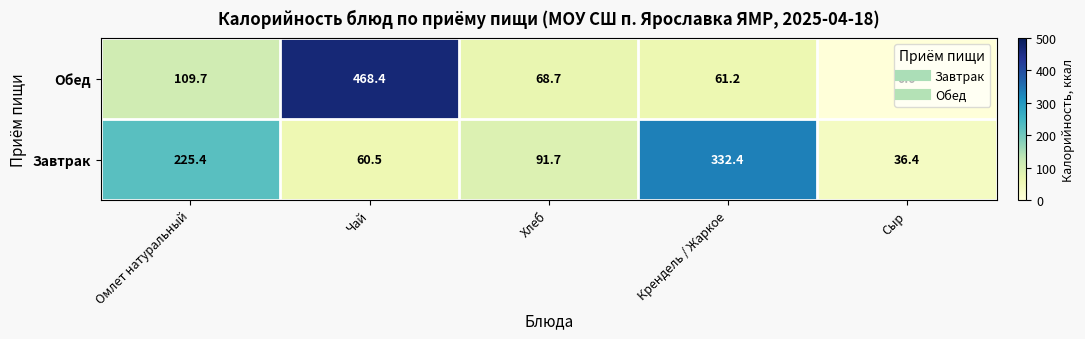

How many series are shown in this chart?

2